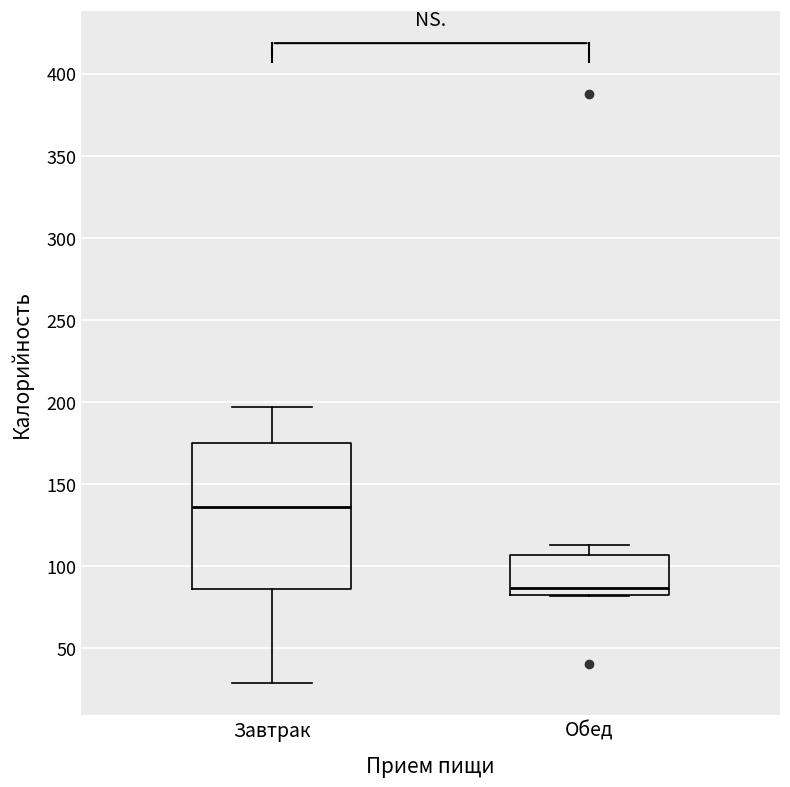

Which box is the tallest, from its lower edge to its upper edge?

Завтрак